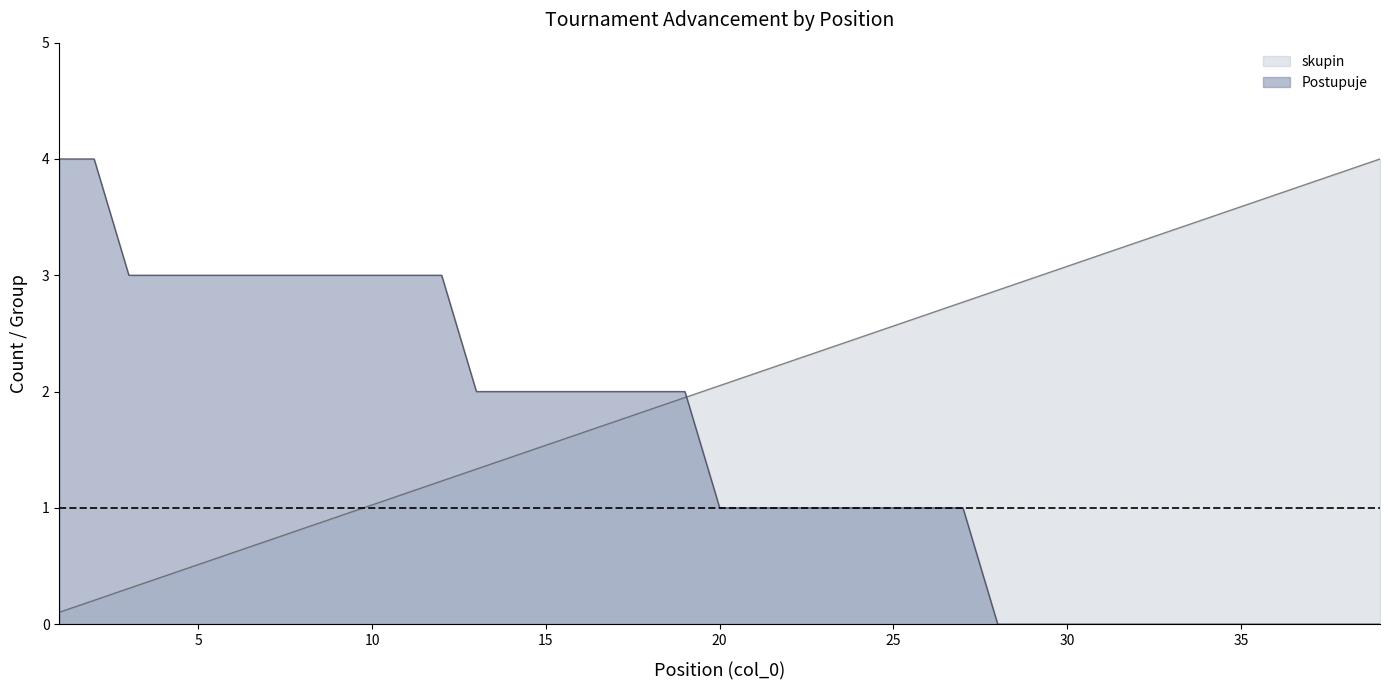

Is the value of Postupuje at 34 greater than the value of skupin at 2?

No